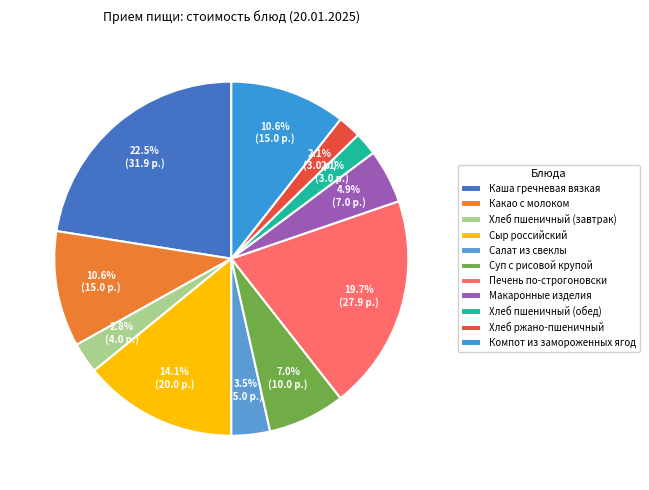

How many segments does this pie chart have?

11